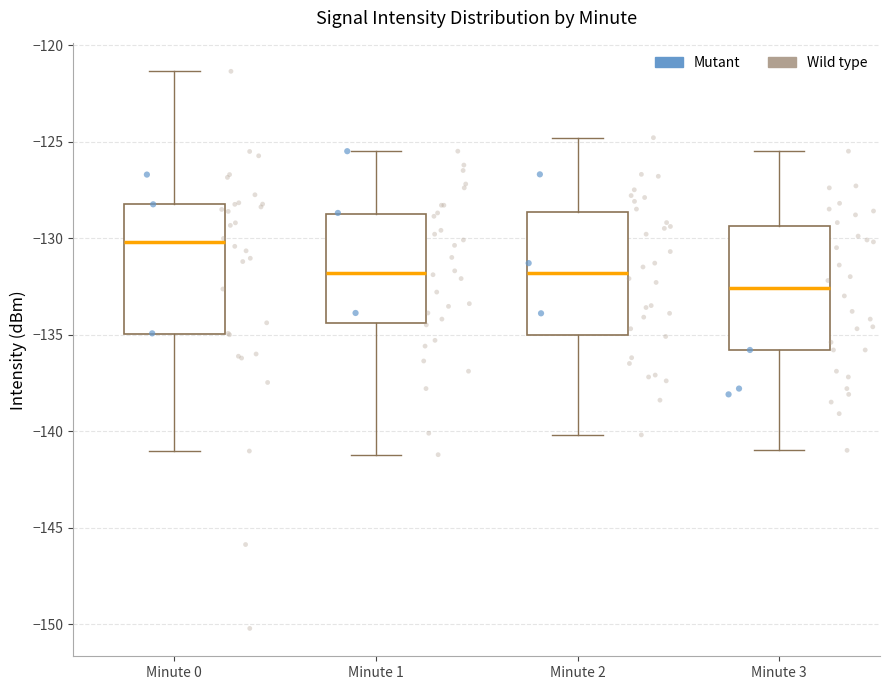

Reading left to right, read every box against the y-axis: the position of its median line, the range the box covers, and the ends of its whiskers. The values are not printed on the chart, so give them approximately, as read against the axis.

Minute 0: median -130.0, box -135.0 to -128.0, whiskers -141.0 to -121.5
Minute 1: median -132.0, box -134.5 to -128.5, whiskers -141.0 to -125.5
Minute 2: median -132.0, box -135.0 to -128.5, whiskers -140.0 to -125.0
Minute 3: median -132.5, box -136.0 to -129.5, whiskers -141.0 to -125.5